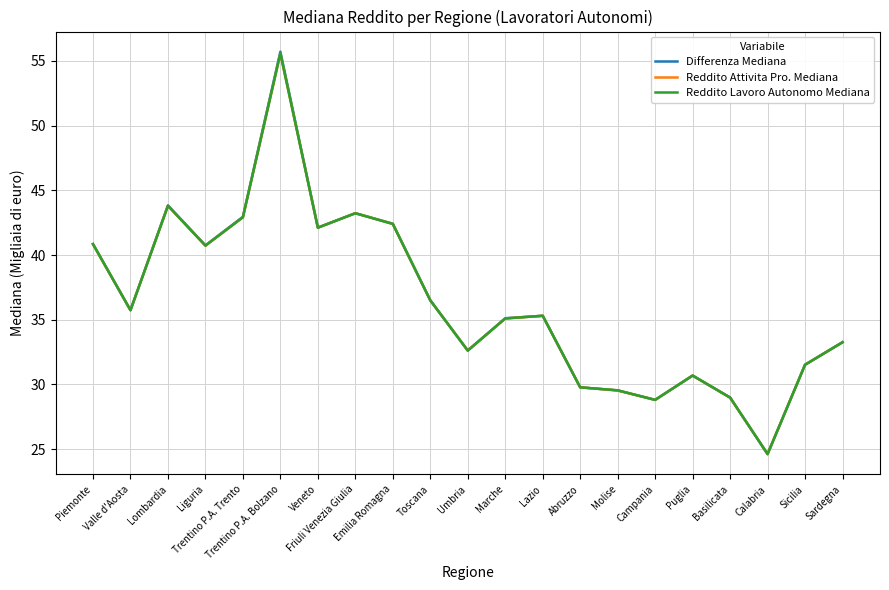

What is the lowest value of the Reddito Lavoro Autonomo Mediana series?

24.6